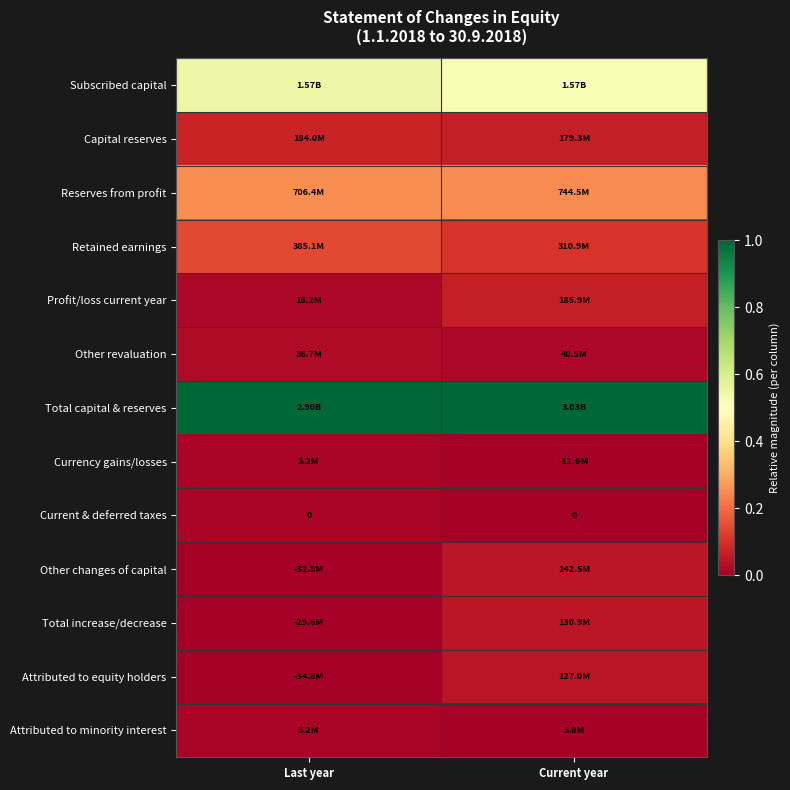

Count the Reserves from profit values in the range 0 to 1.

2